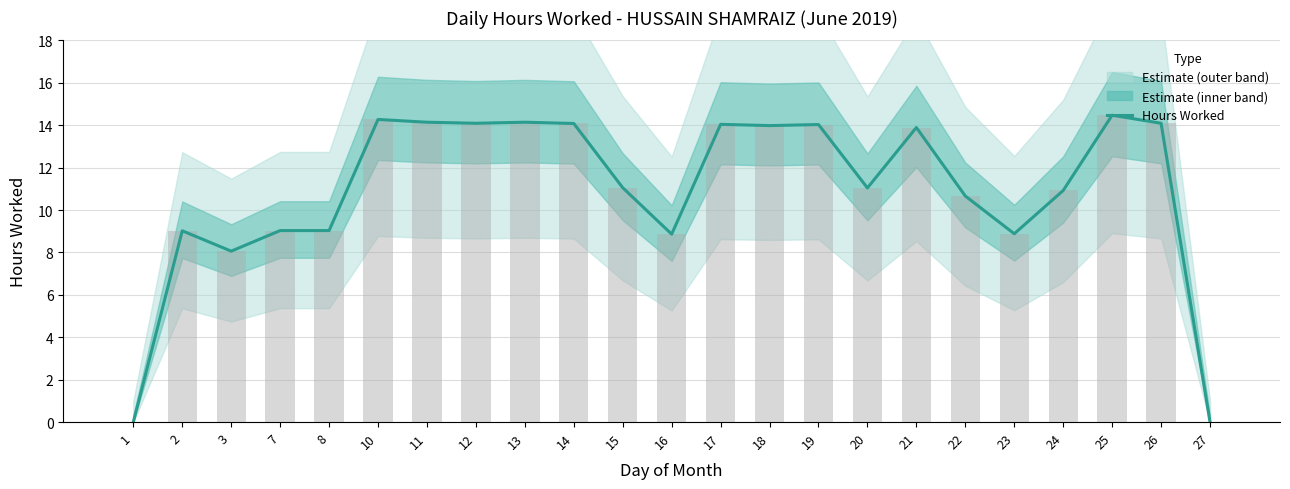

What is the change in value from 20 to 22?

-0.4